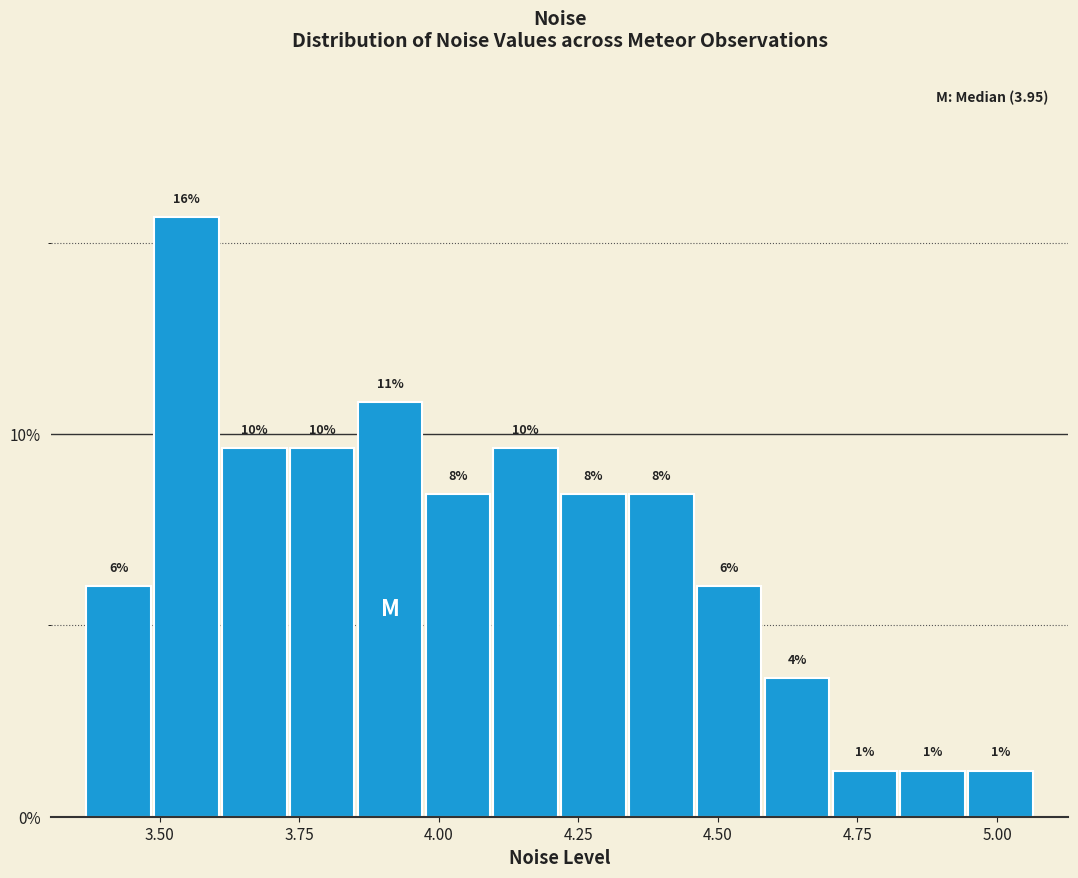

Around what value on the x-axis is the tallest bar? Give the approximate position of its centre, as read against the axis.

3.55